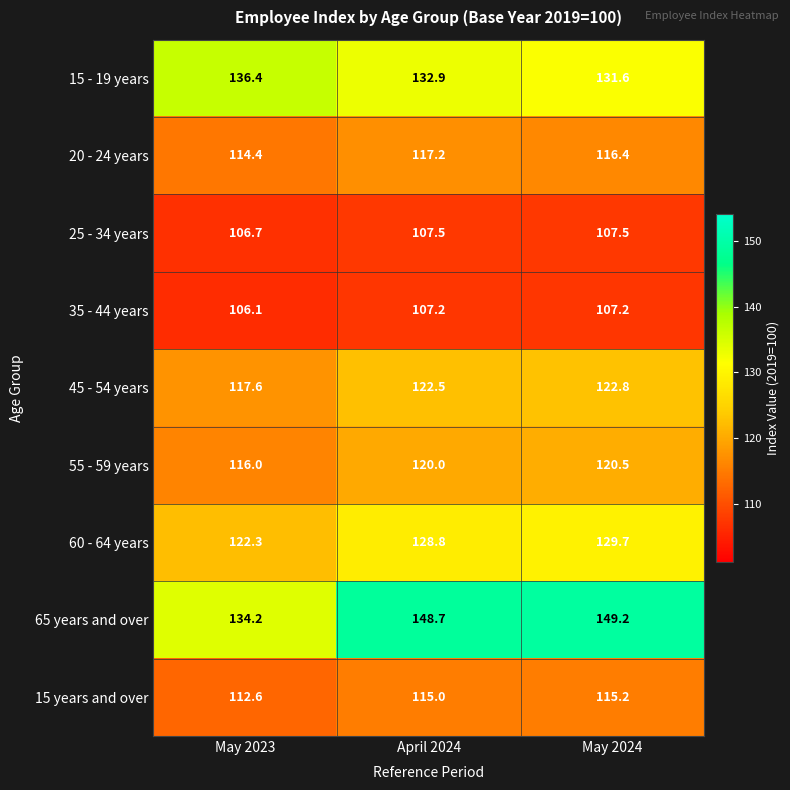

Between May 2023 and April 2024, which series saw the biggest shift?

65 years and over